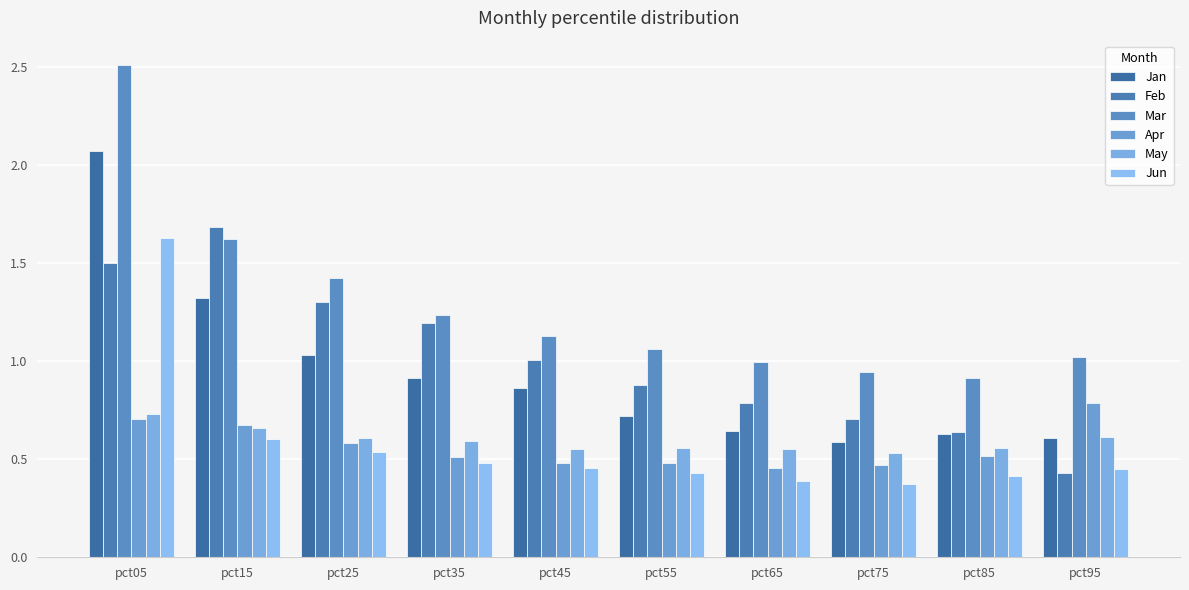

How many groups of bars are there?

10